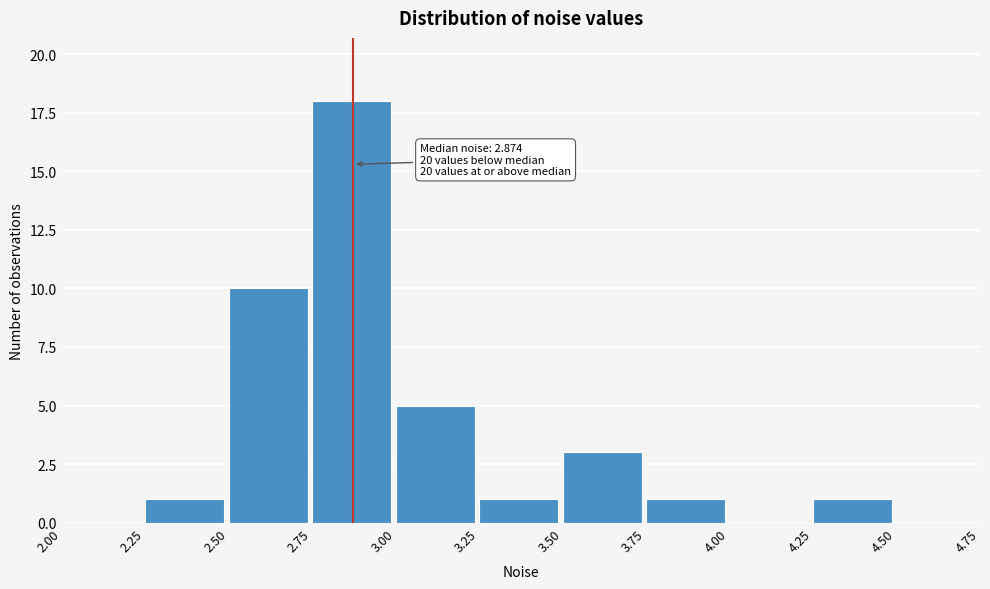

Which range on the x-axis has the tallest bar?

2.75 to 3.00